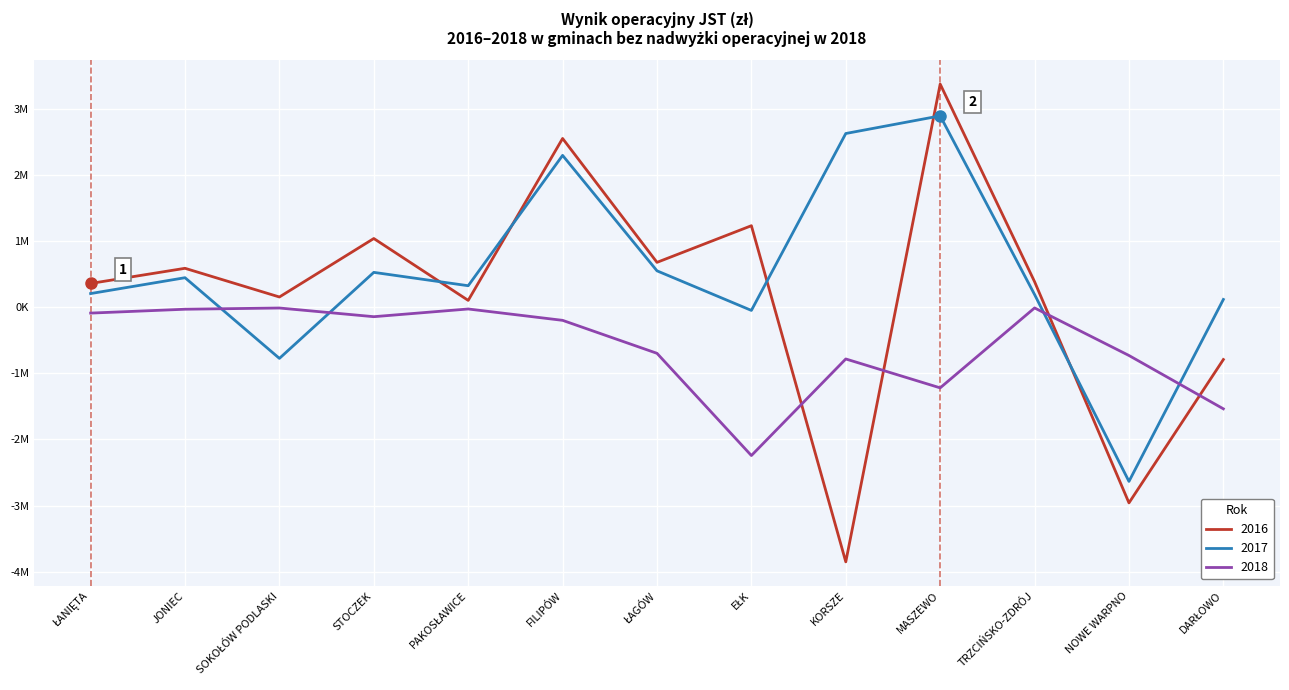

At which label does 2017 reach its peak?

MASZEWO